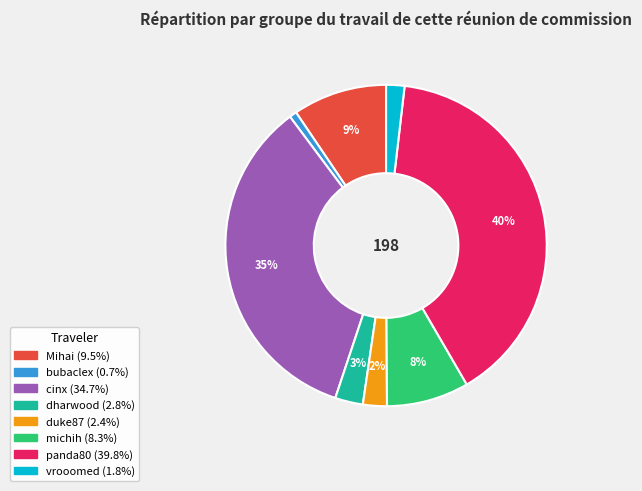

Which slice is the largest?

panda80